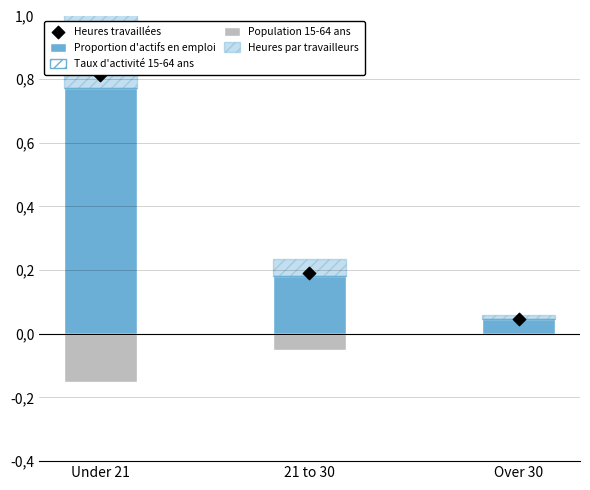

At which category is the sum across all series the highest?

Under 21